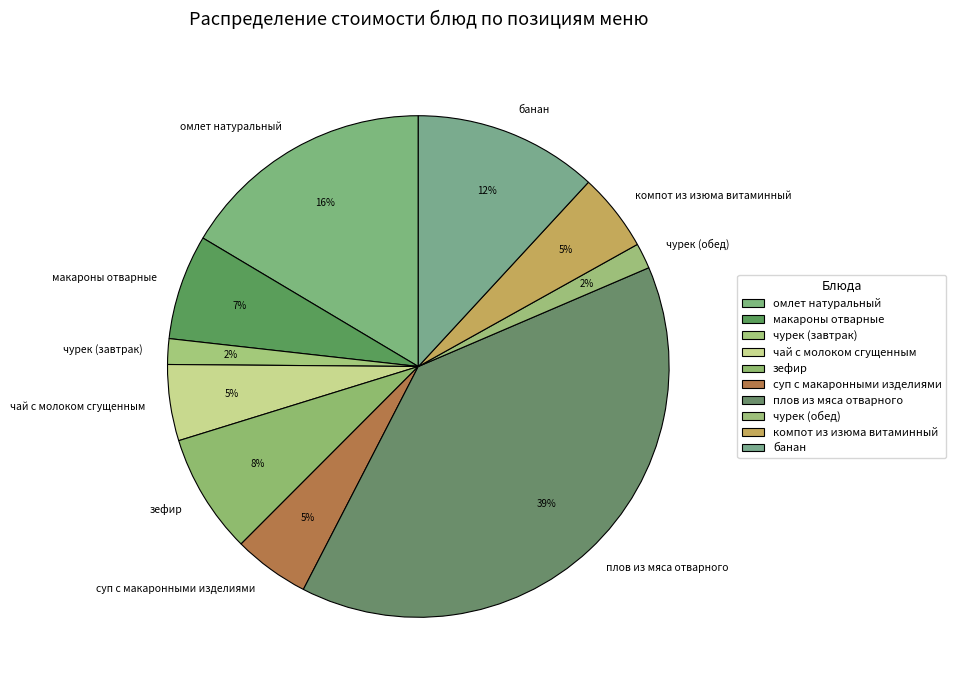

Combined, do чурек (завтрак) and банан account for over 50%?

No